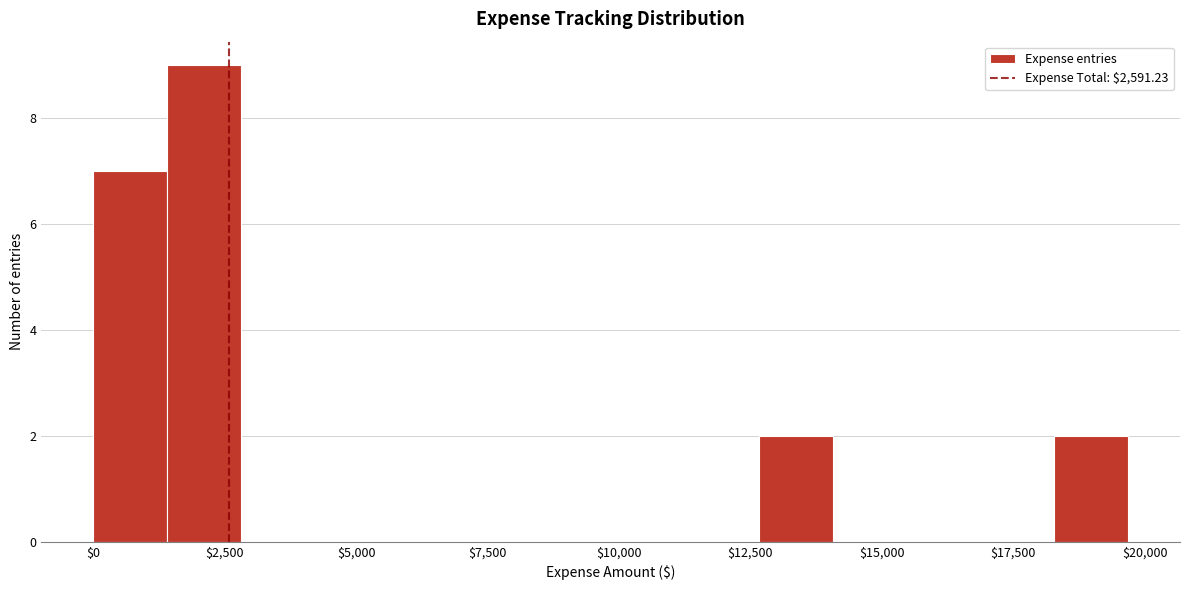

Around what value on the x-axis is the tallest bar? Give the approximate position of its centre, as read against the axis.

2000